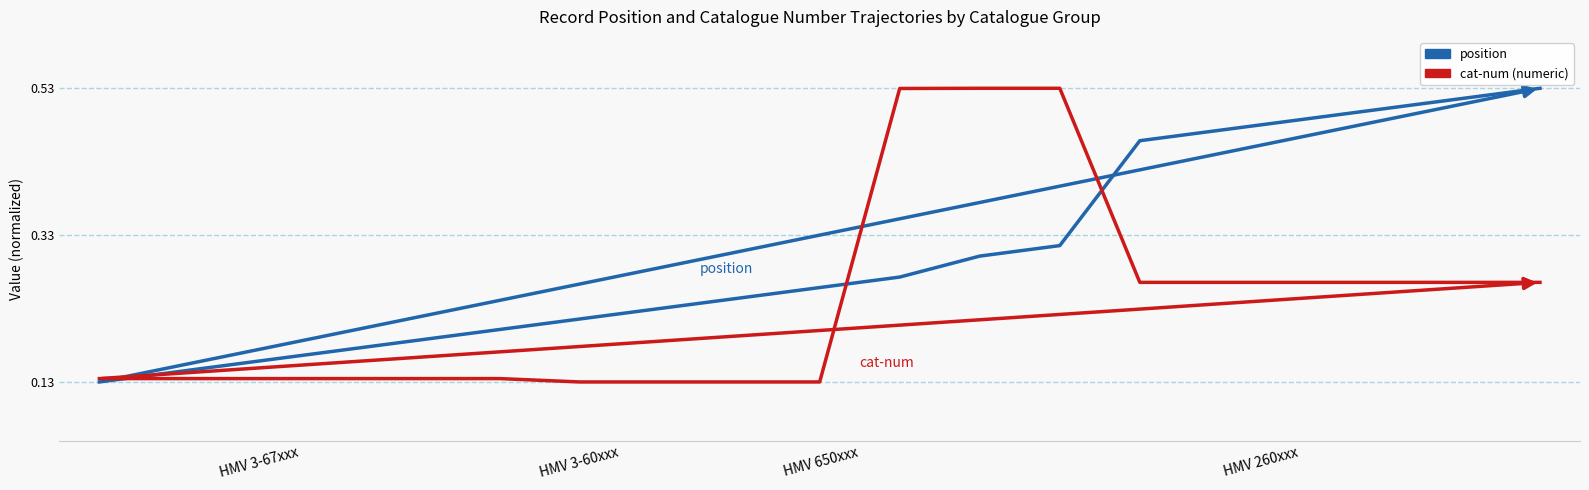

Rank the series by their average value, from highest to lowest.

position, cat-num (numeric)